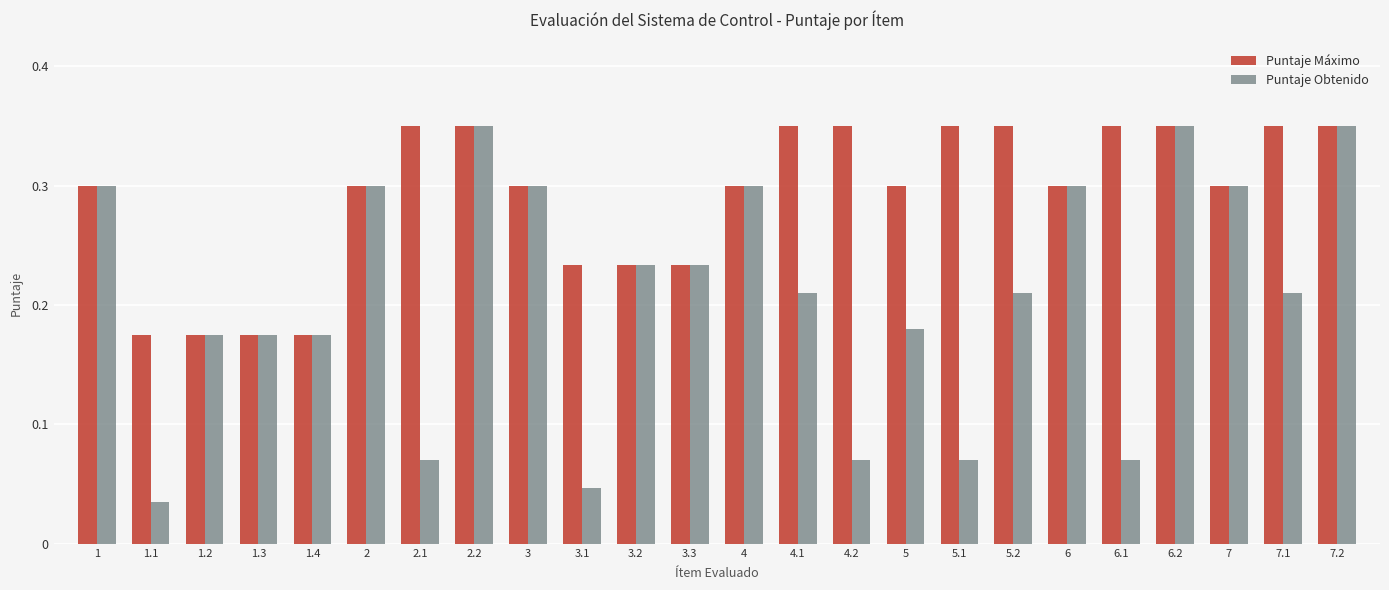

List the series in order of their overall mean, highest first.

Puntaje Máximo, Puntaje Obtenido